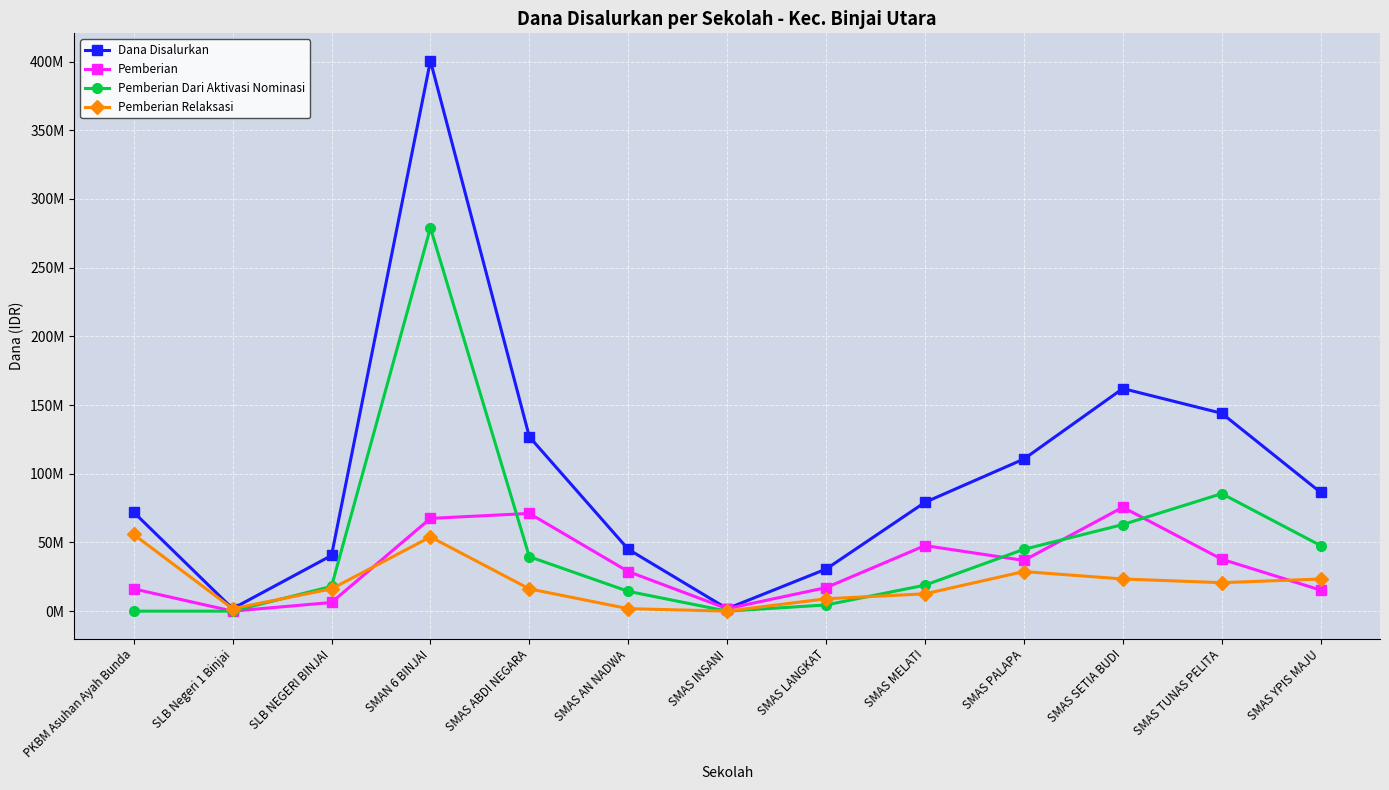

What is the spread (max minus min) of values at SLB NEGERI BINJAI?

34200000